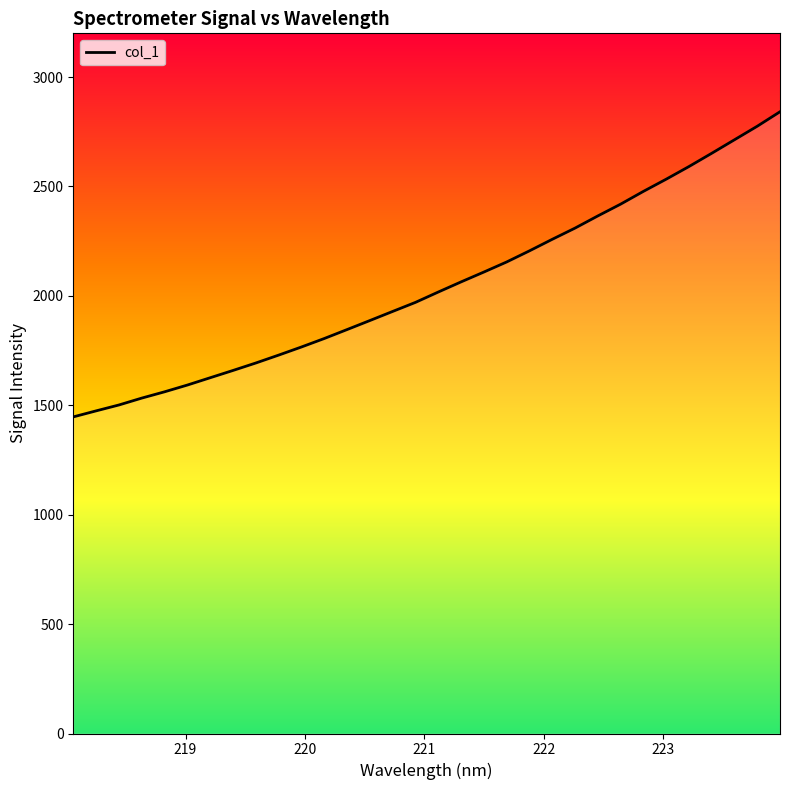

What is the greatest value displayed?

2841.5